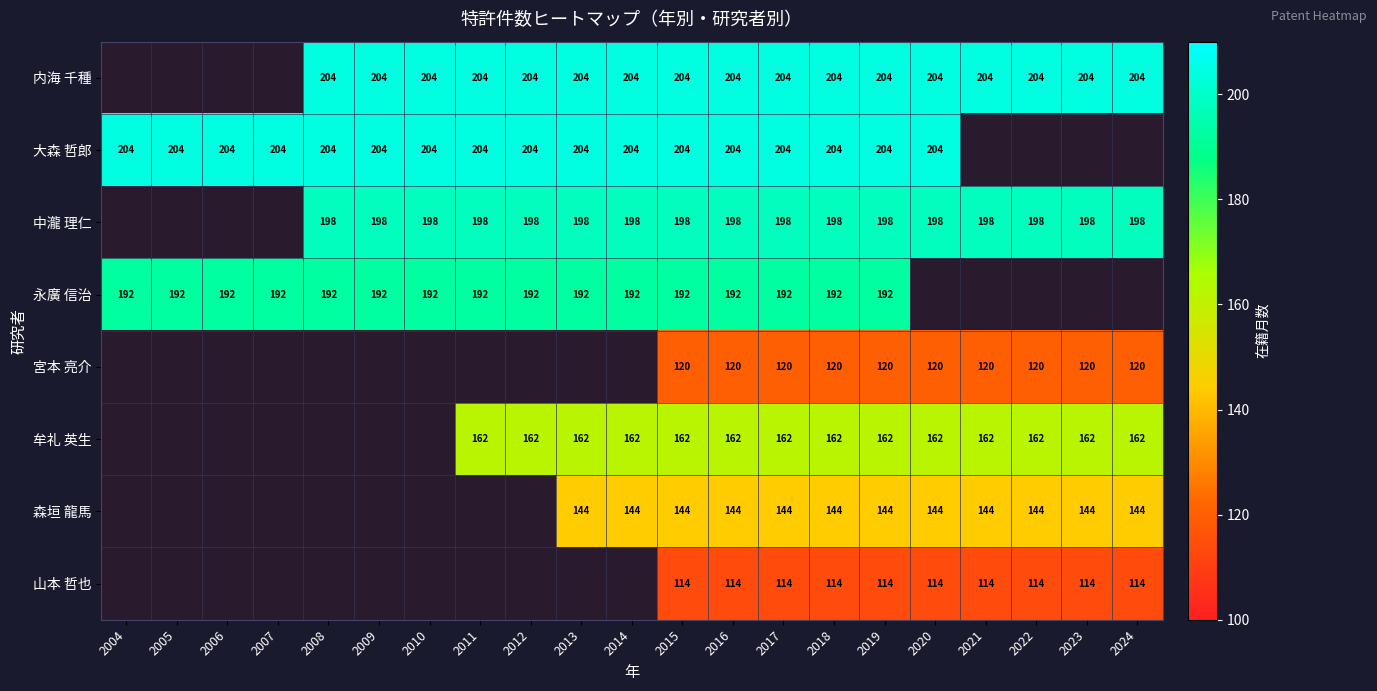

Is it true that 大森 哲郎 equals 88 at 2010?

False